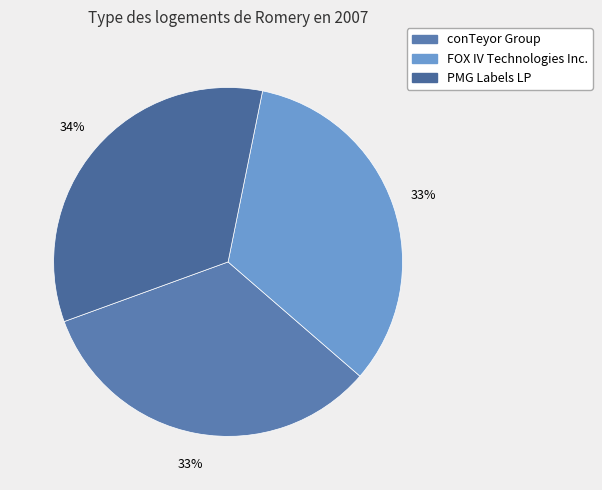

How many segments does this pie chart have?

3